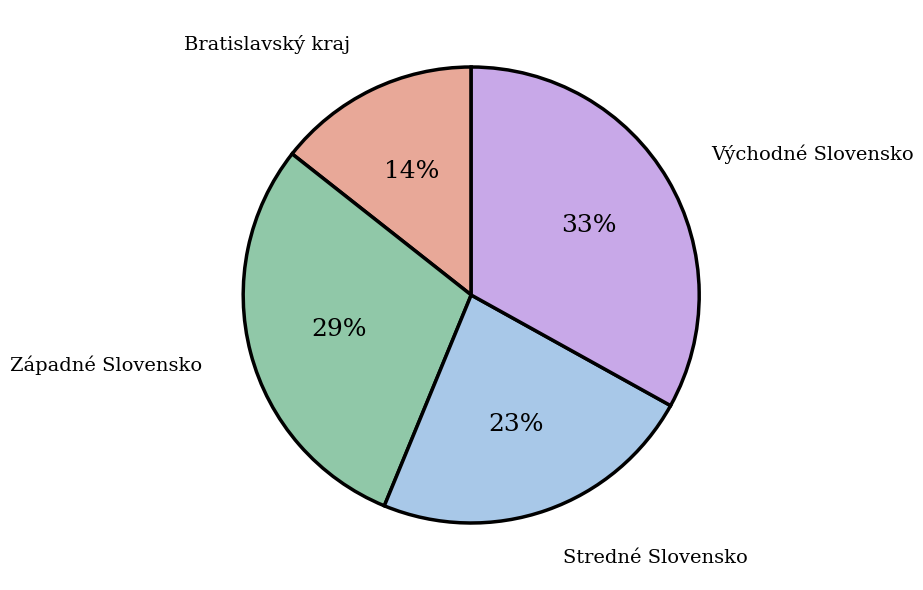

How many segments does this pie chart have?

4